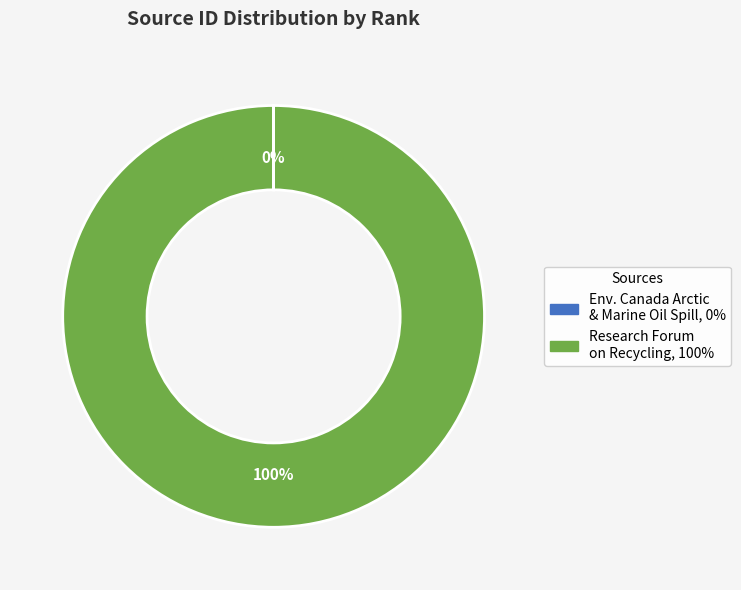

To the nearest percent, what is the difference between the largest and smallest slice percentages?

100%